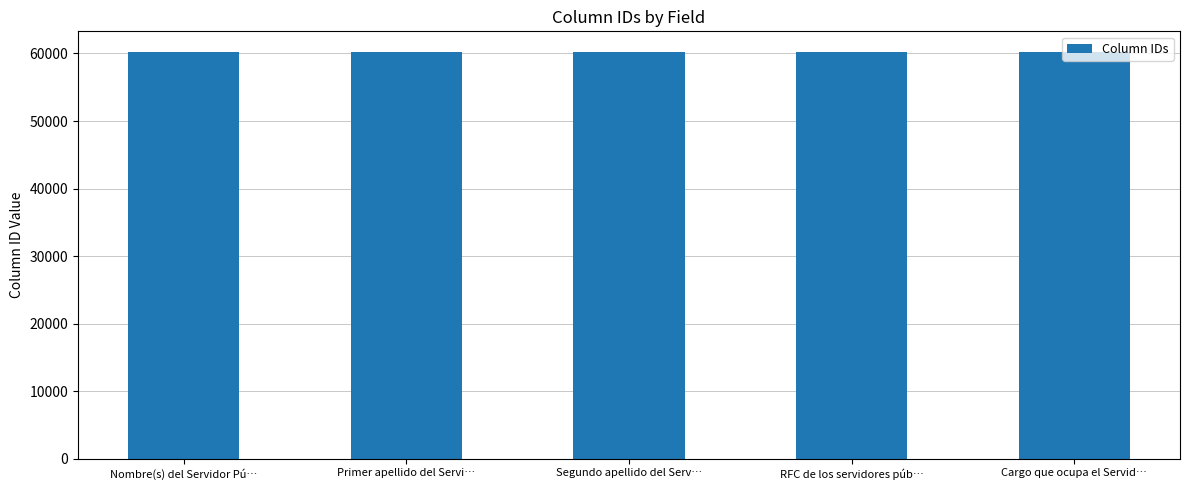

What is the greatest value displayed?

60268